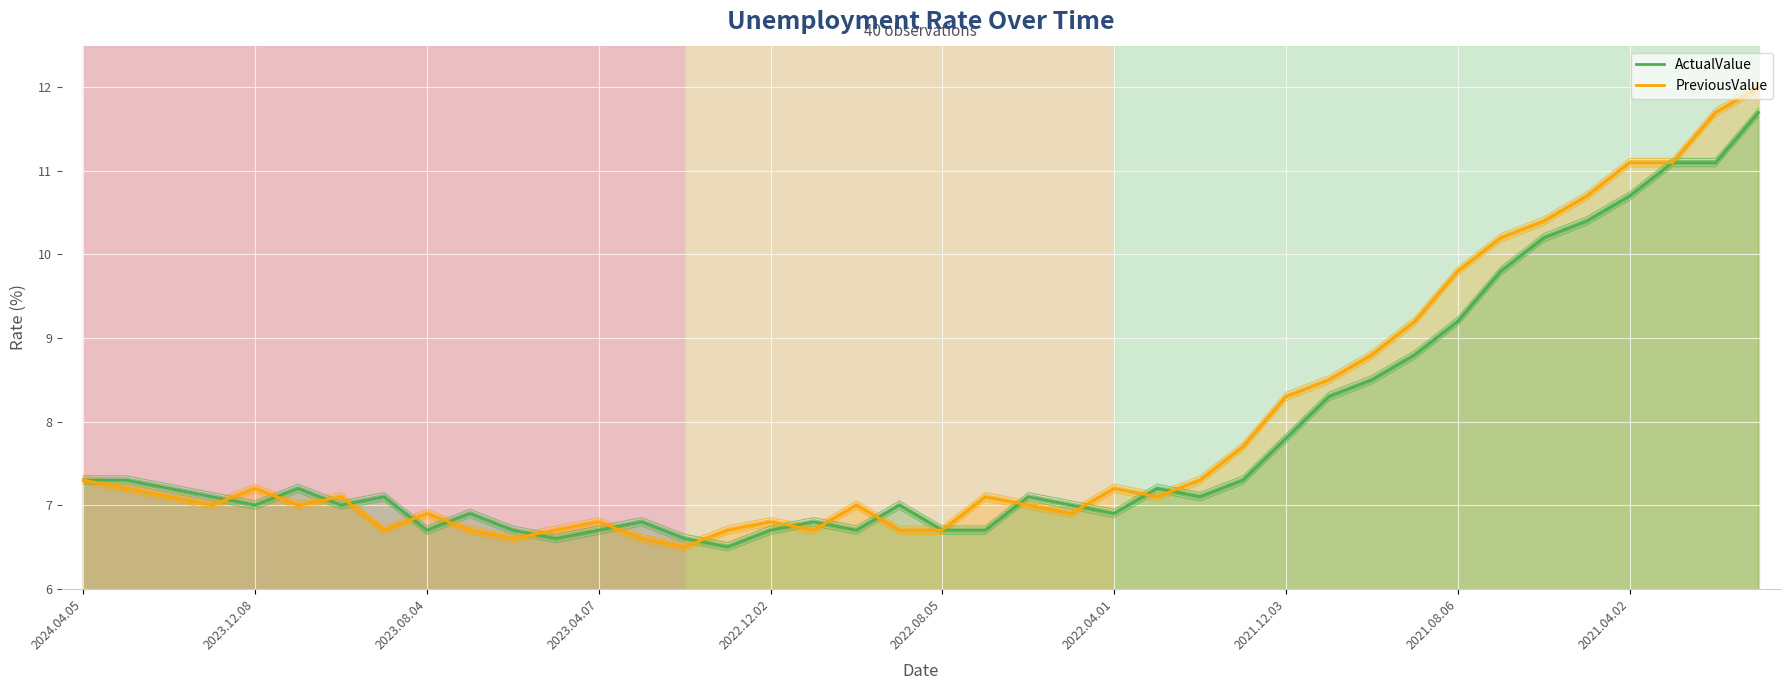

What is the difference between the second highest and second lowest values in the PreviousValue series?

5.1